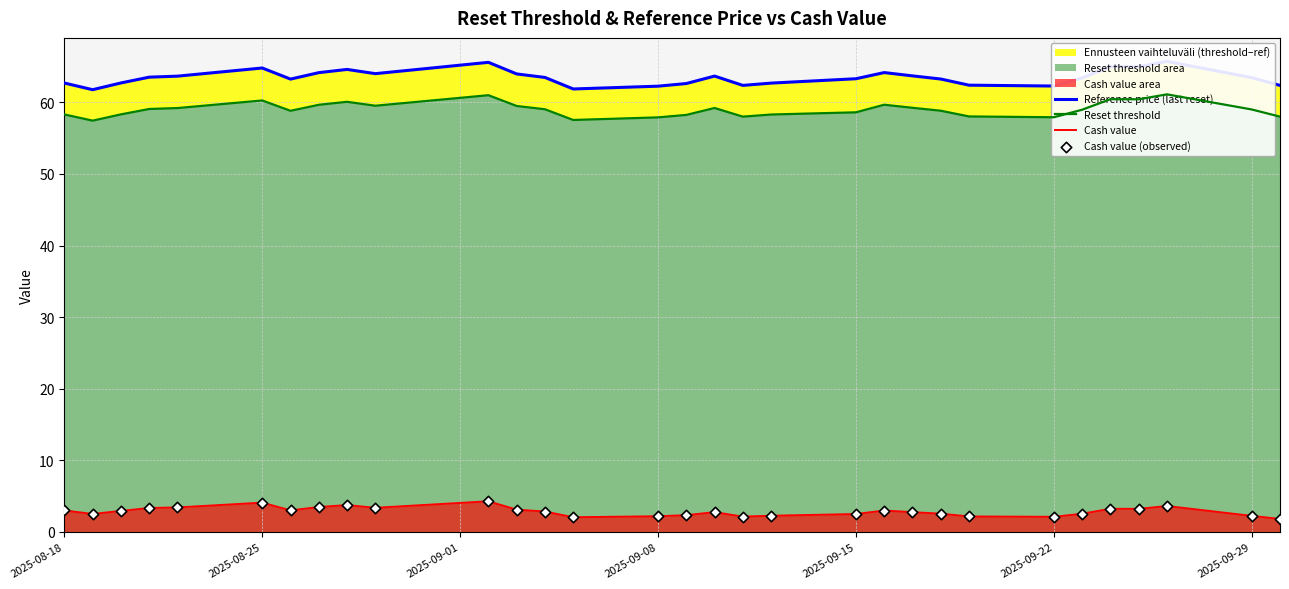

Which series has the widest spread of Y values?

Reference price (last reset)